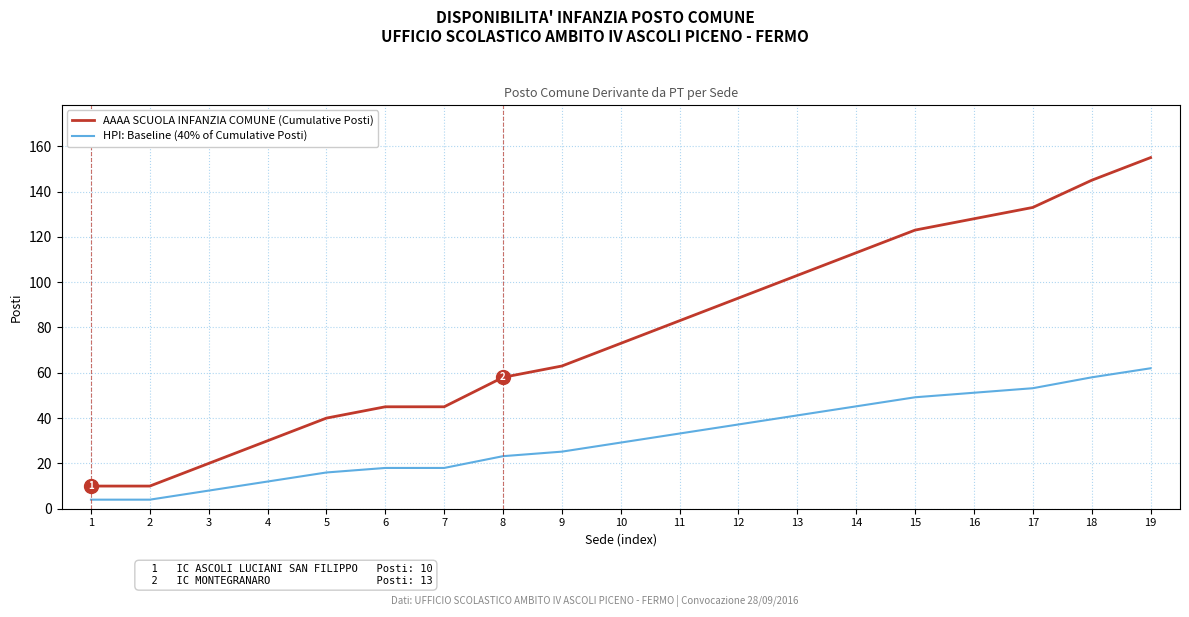

Count the number of categories in the chart.

19